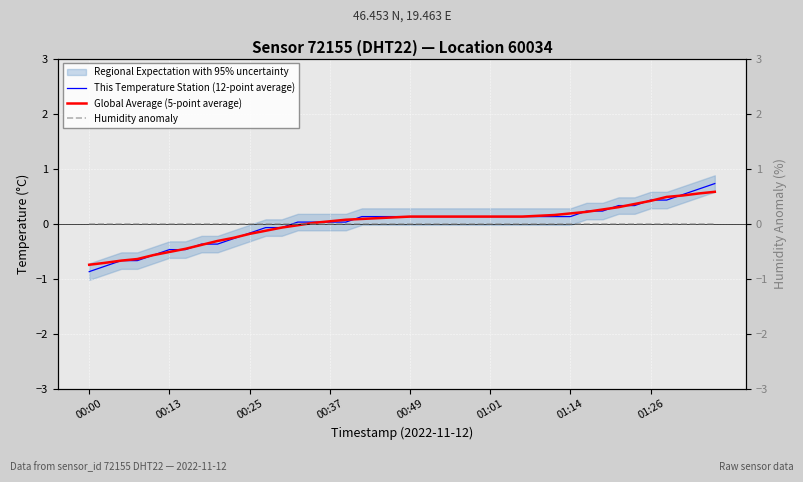

Is it true that This Temperature Station (12-point average) equals 0.4 at 01:26?

True